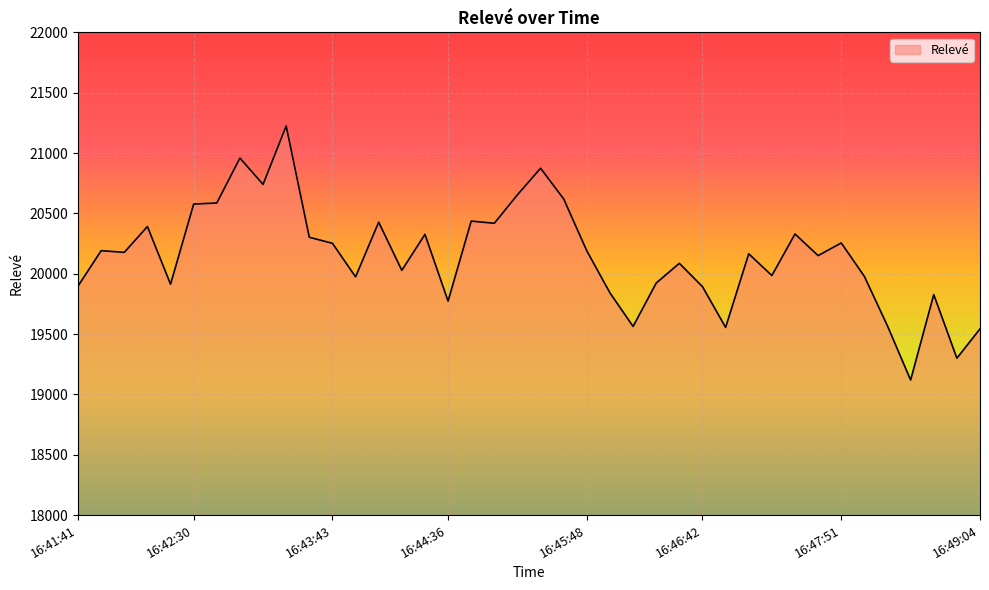

What is the maximum value shown in the chart?

21224